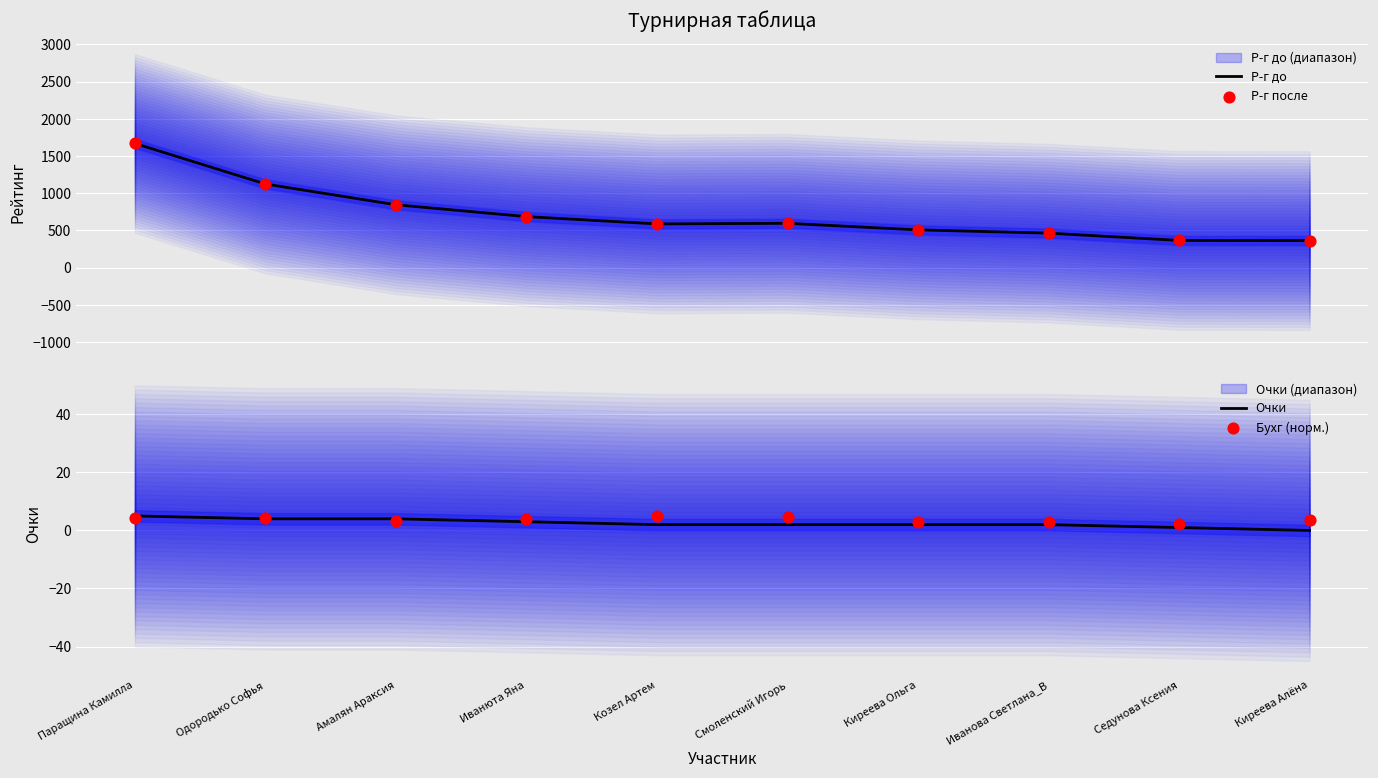

Is the value of Р-г после at Смоленский Игорь greater than the value of Очки at Смоленский Игорь?

Yes